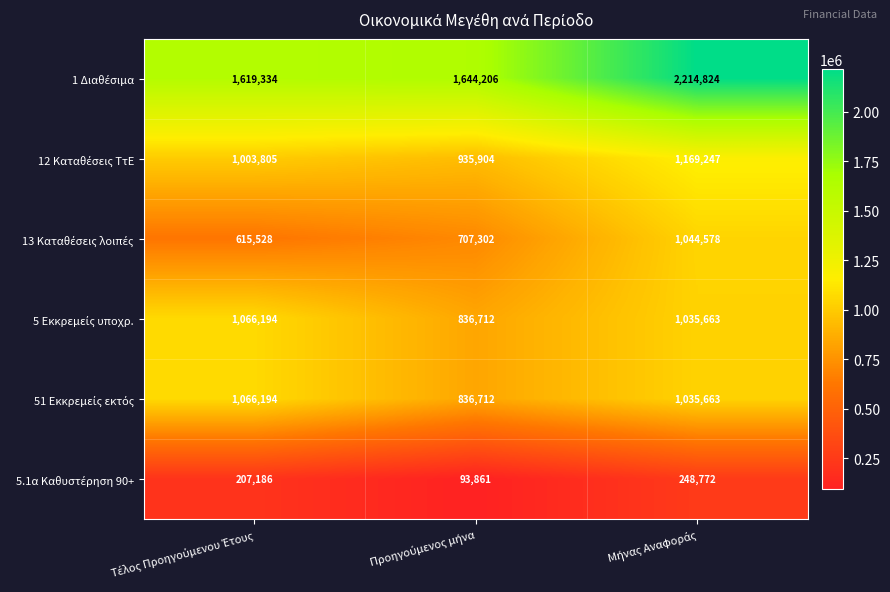

At how many categories does at least one series exceed 700058?

3